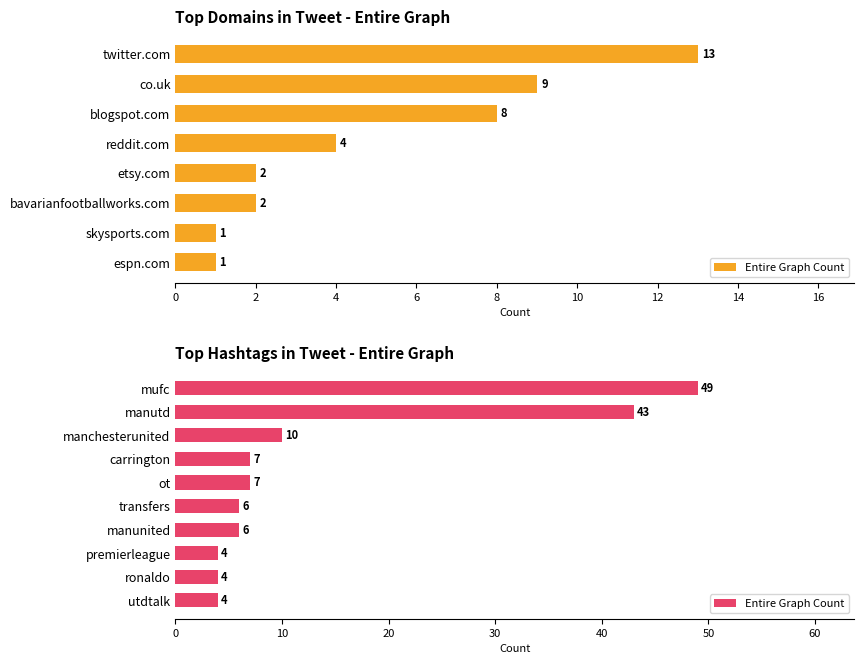

What is the difference between the maximum and second lowest values?

45